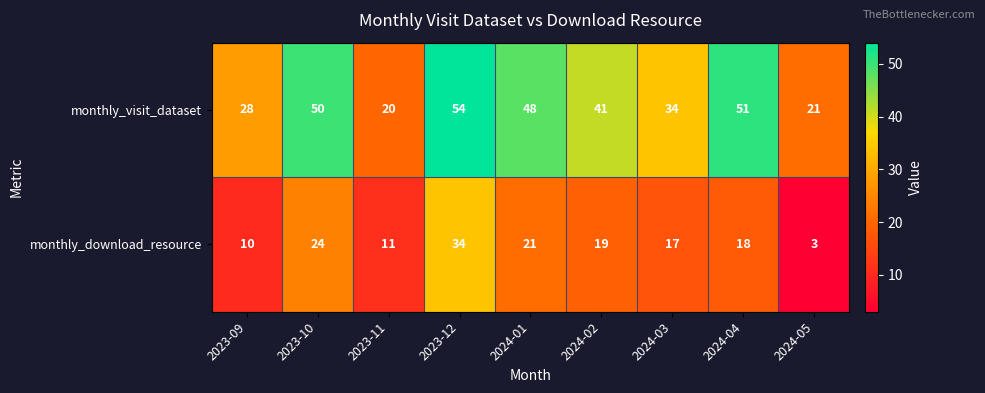

How many distinct data groups are displayed?

2